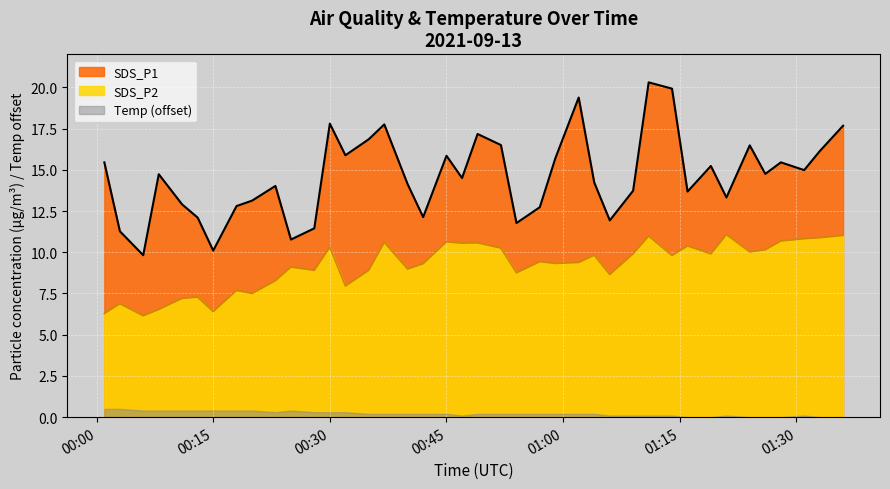

What is the sum of all SDS_P1 values?

584.5